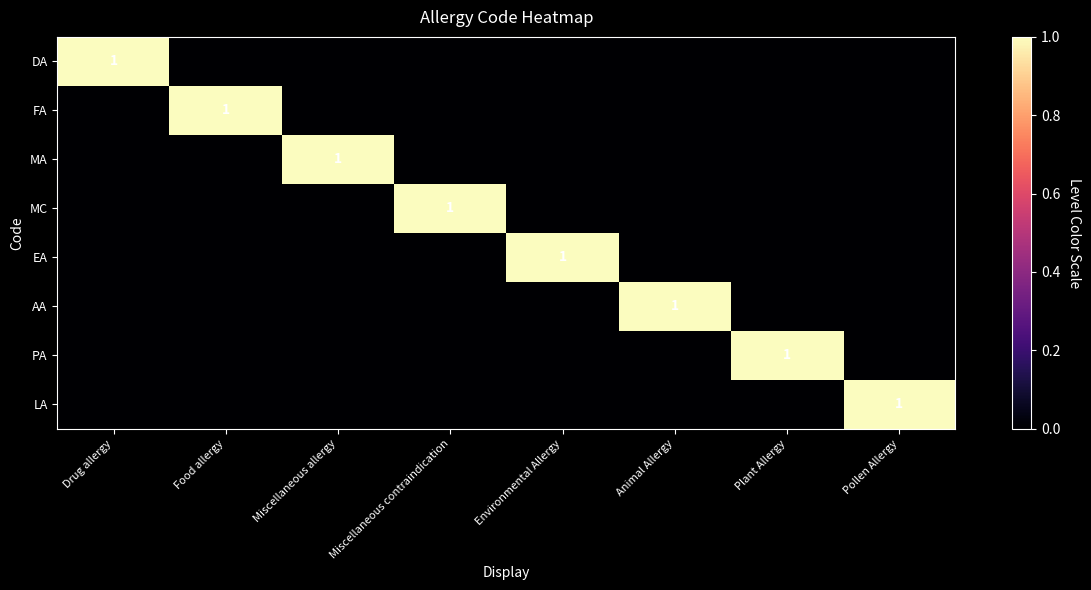

Is it true that DA equals 2 at Drug allergy?

False